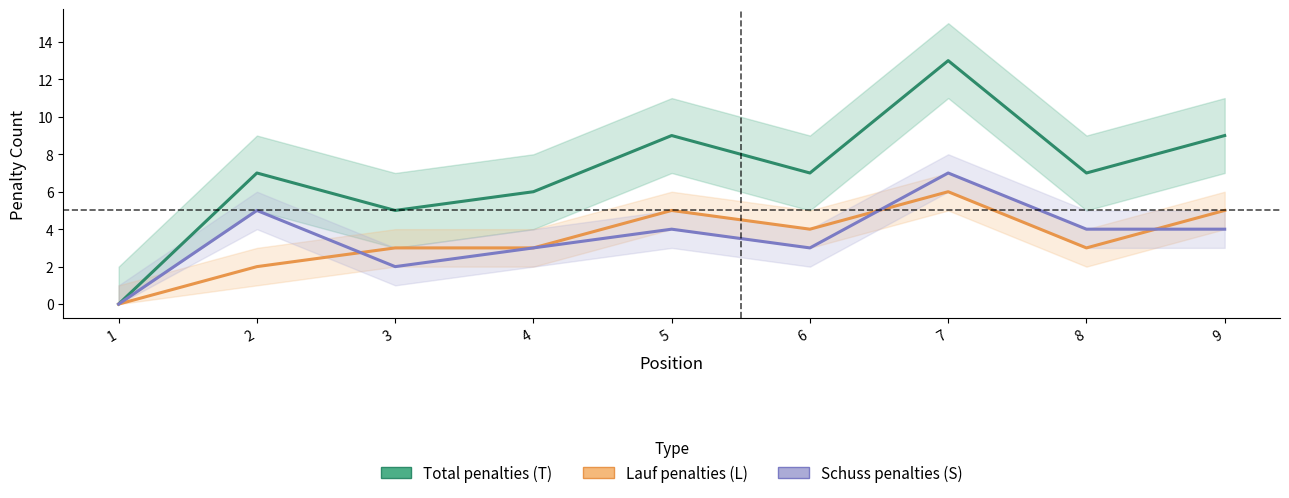

Reading right to left, list all the values displayed in this chart.

Total penalties (T): 9=9	8=7	7=13	6=7	5=9	4=6	3=5	2=7	1=0
Lauf penalties (L): 9=5	8=3	7=6	6=4	5=5	4=3	3=3	2=2	1=0
Schuss penalties (S): 9=4	8=4	7=7	6=3	5=4	4=3	3=2	2=5	1=0